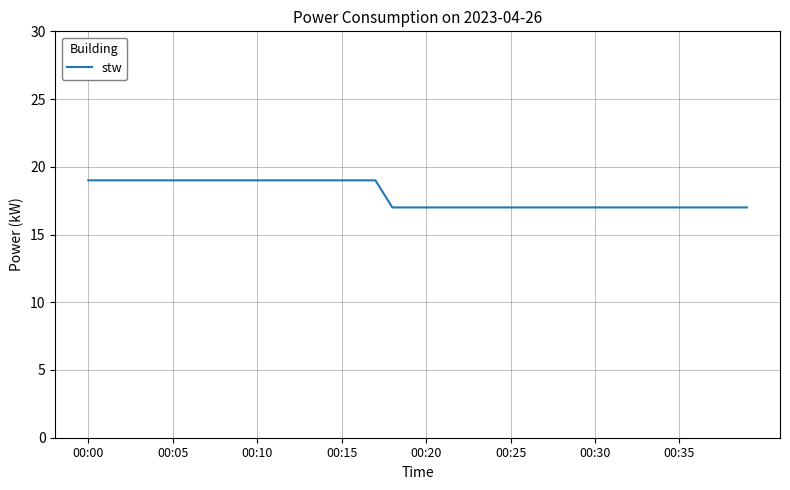

What is the minimum value shown in the chart?

17